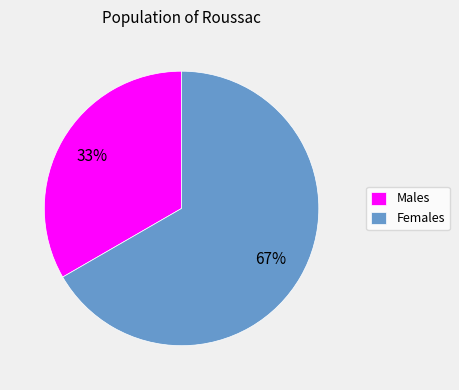

To the nearest percent, what is the combined percentage of Males and Females?

100%